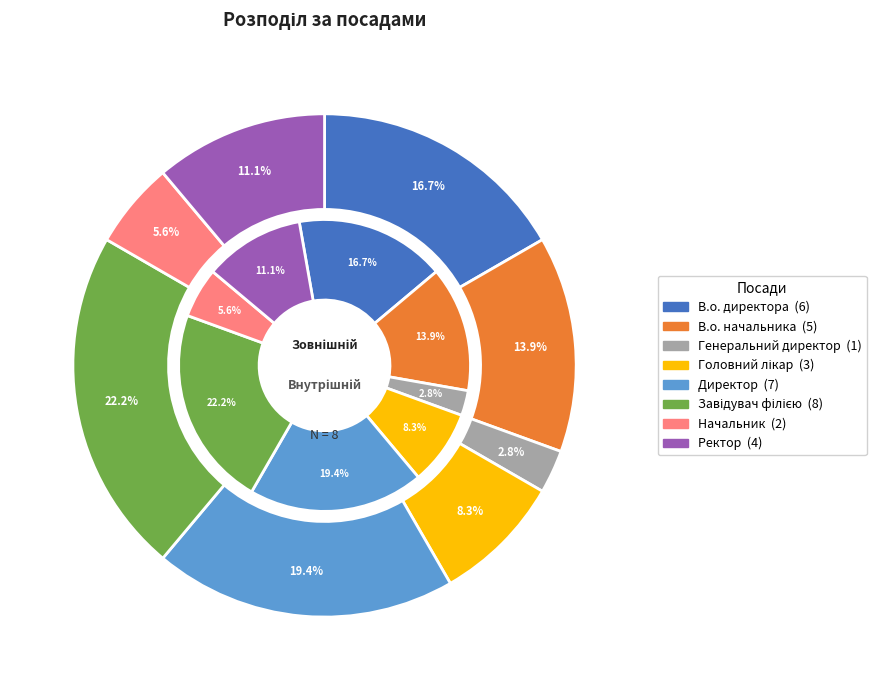

Rank the categories by value from highest to lowest.

Завідувач філією, Директор, В.о. директора, В.о. начальника, Ректор, Головний лікар, Начальник, Генеральний директор